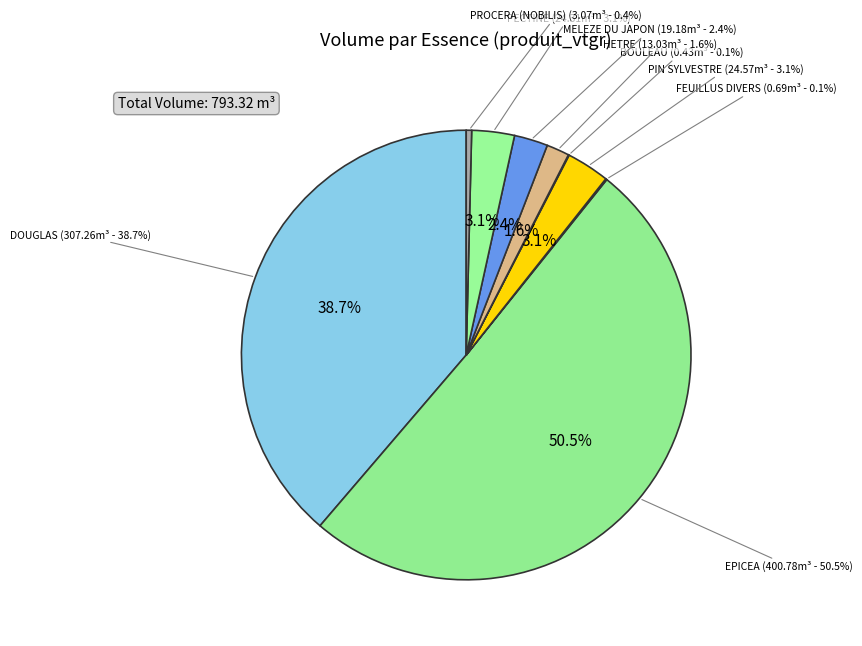

To the nearest percent, what is the difference between the PIN SYLVESTRE and EPICEA slice percentages?

47%